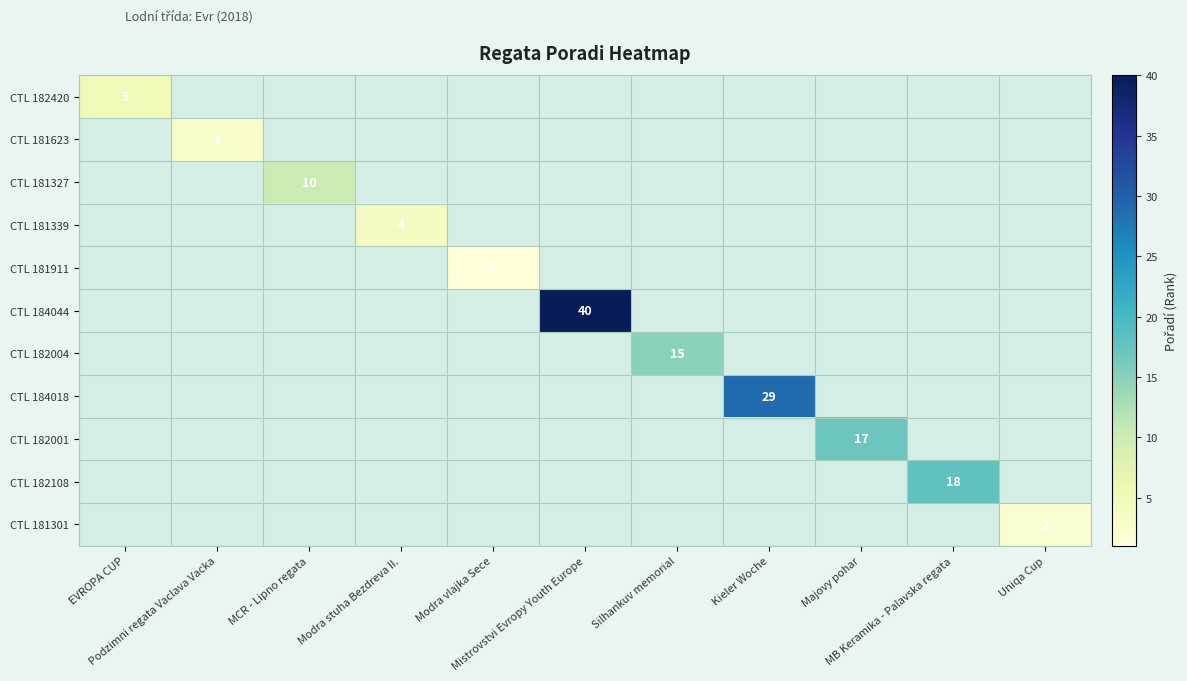

Which category has the lowest value across all series?

Modra vlajka Sece